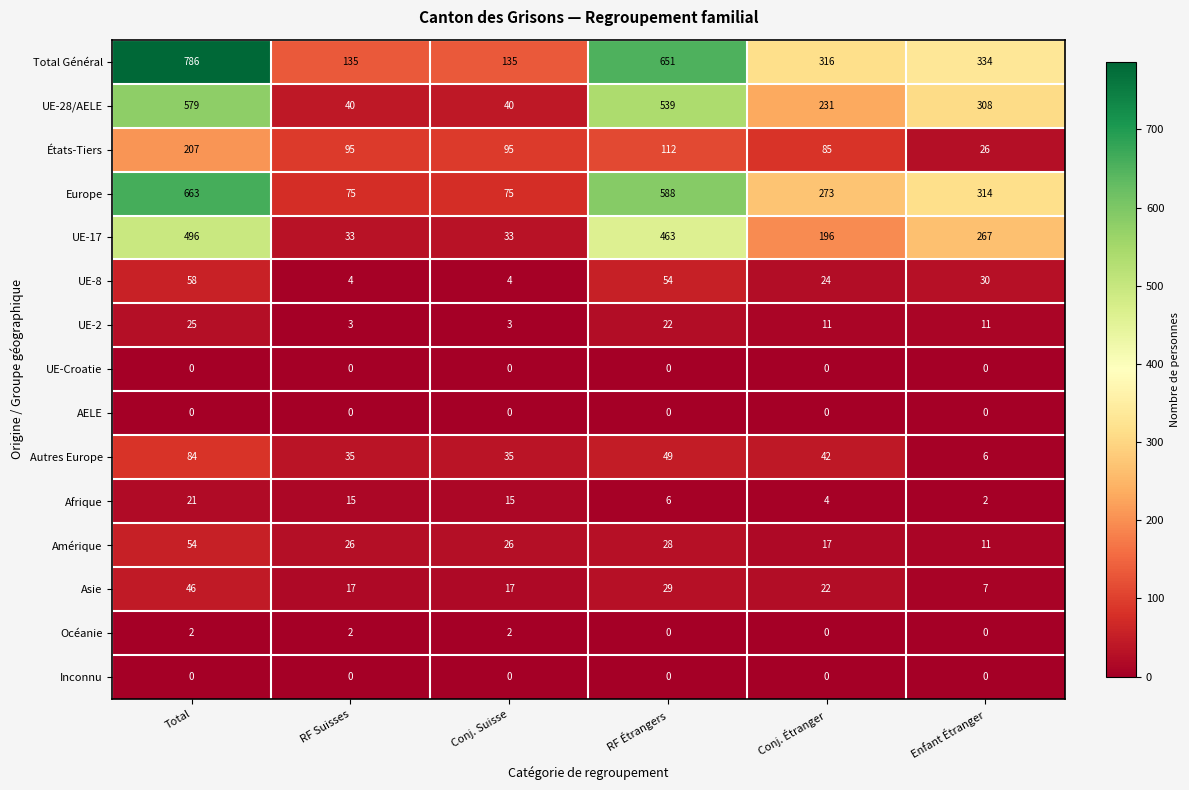

At how many categories does at least one series exceed 649?

2